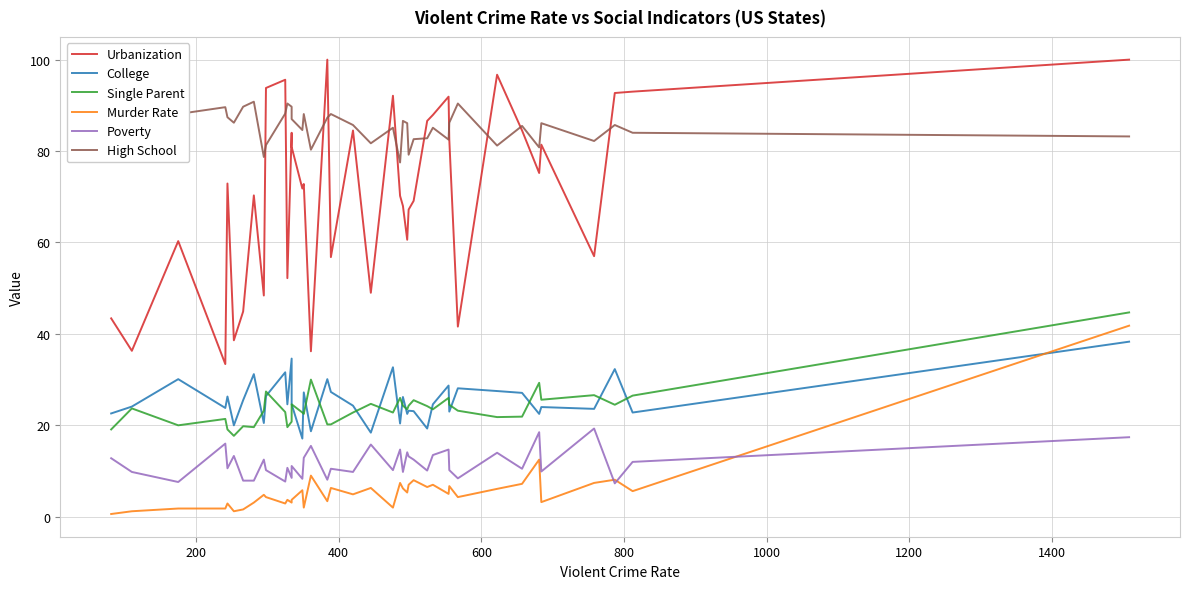

Is the value of Murder Rate at 15 greater than the value of Single Parent at 21?

No